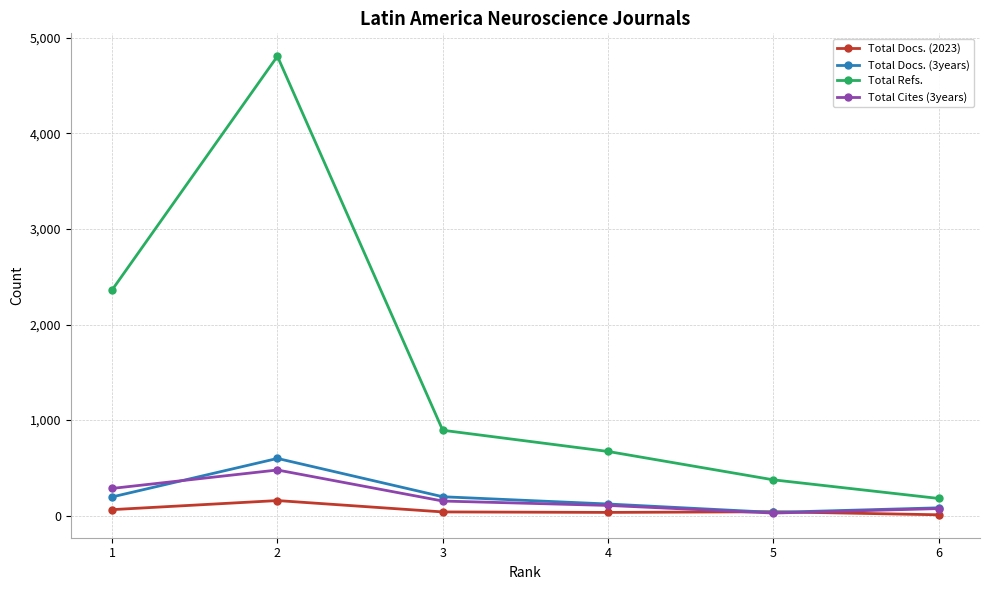

What is the value of the Total Docs. (3years) point at the 5th from the left?

33